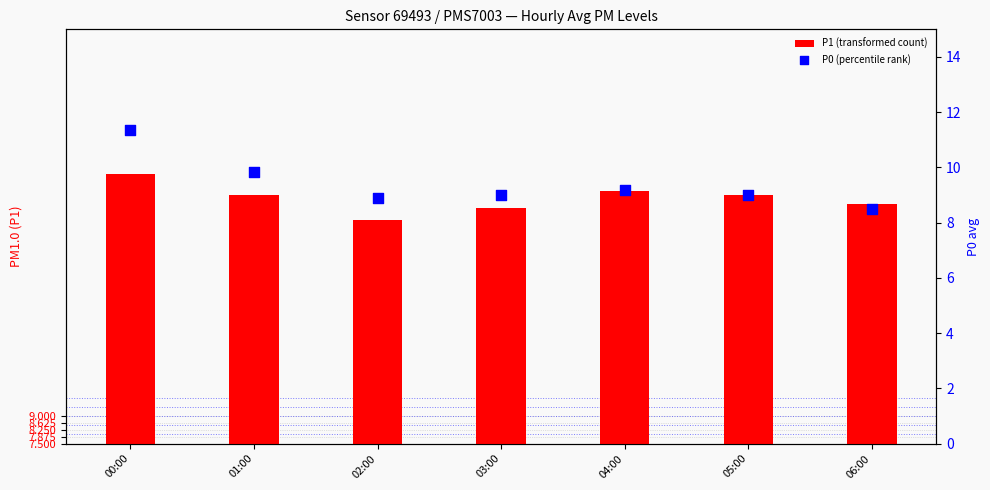

What is the total value across all series at 06:00?

29.0